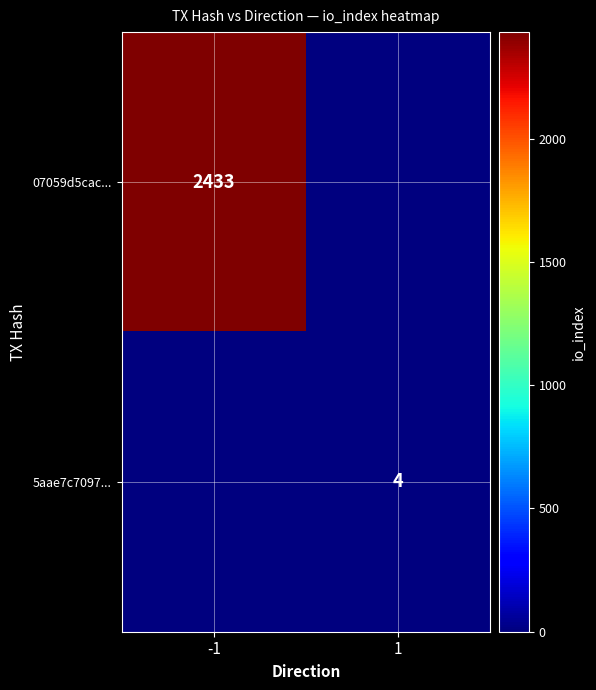

Is it true that 5aae7c7097... equals 4 at 1?

True